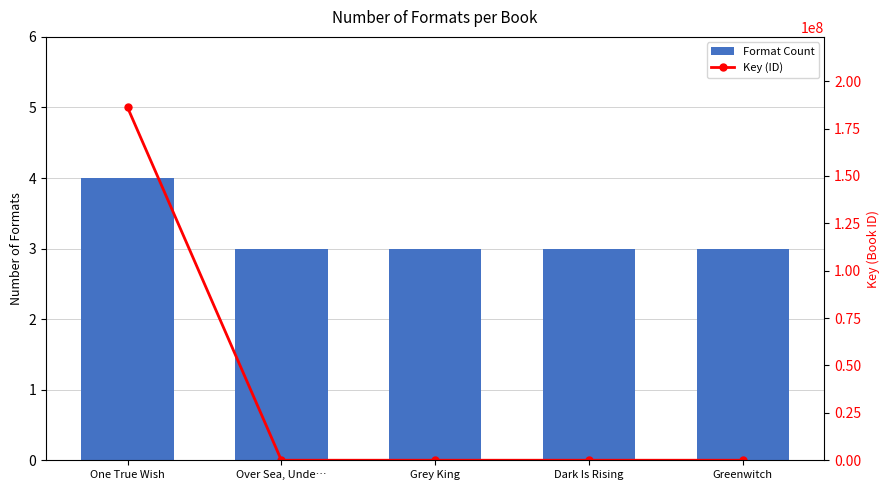

What value does the Key (ID) series have at Greenwitch?

6637